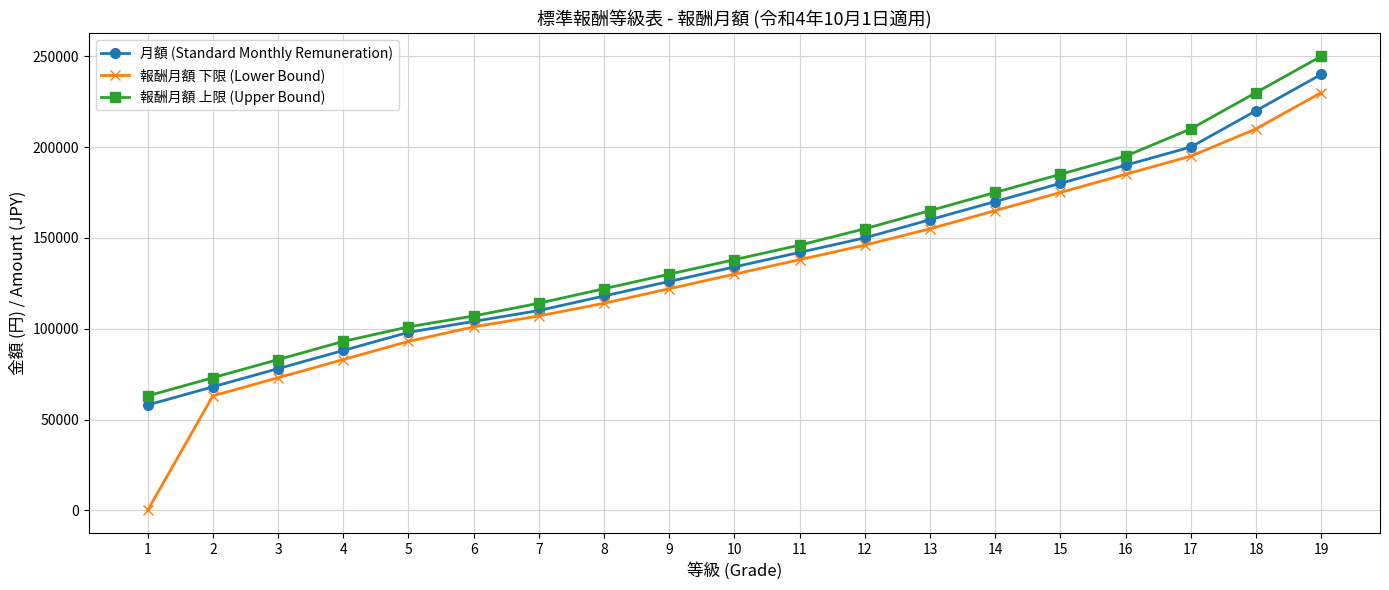

Reading left to right, what are all the values shown in this chart?

月額 (Standard Monthly Remuneration): 58000	68000	78000	88000	98000	104000	110000	118000	126000	134000	142000	150000	160000	170000	180000	190000	200000	220000	240000
報酬月額 下限 (Lower Bound): 0	63000	73000	83000	93000	101000	107000	114000	122000	130000	138000	146000	155000	165000	175000	185000	195000	210000	230000
報酬月額 上限 (Upper Bound): 63000	73000	83000	93000	101000	107000	114000	122000	130000	138000	146000	155000	165000	175000	185000	195000	210000	230000	250000